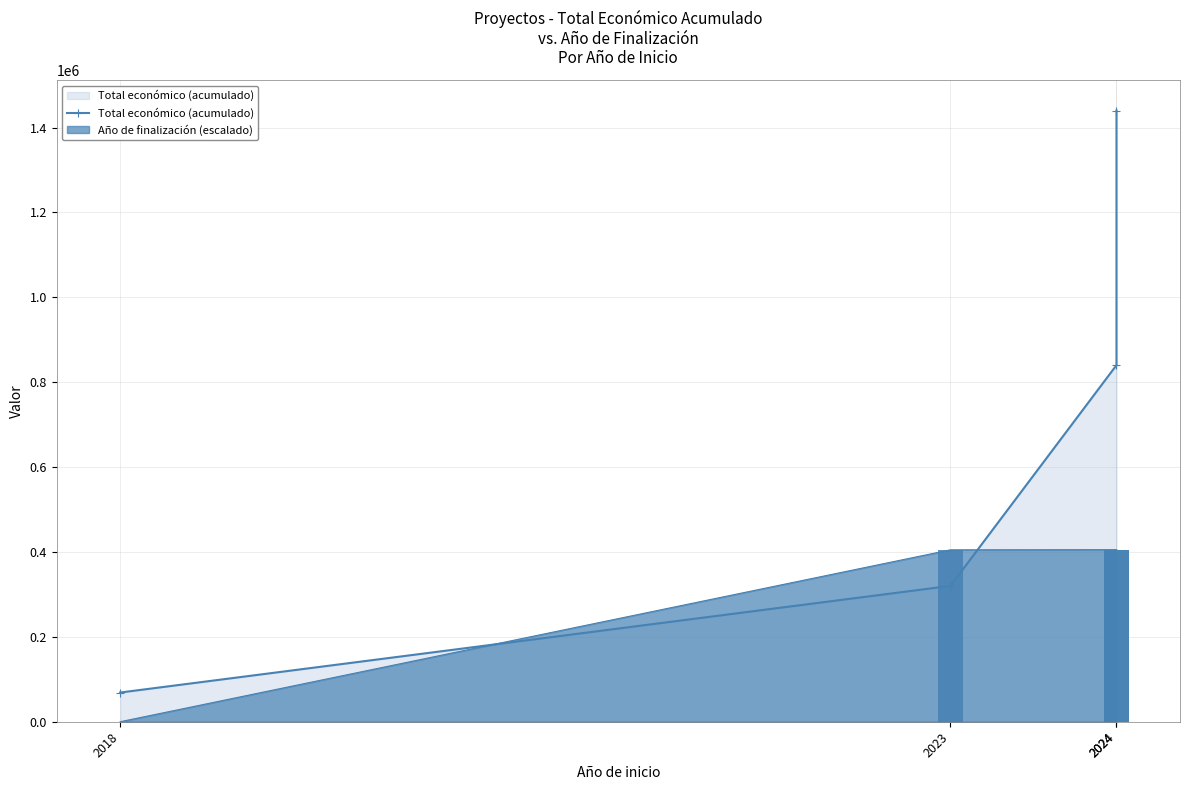

Rank the categories by value from lowest to highest.

2018, 2023, 2024, 2024